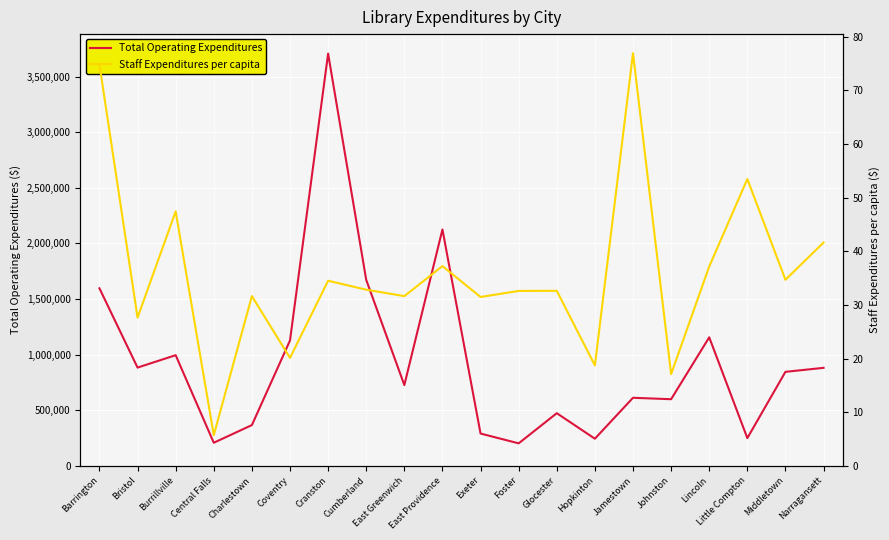

Which series has the widest spread of values?

Total Operating Expenditures